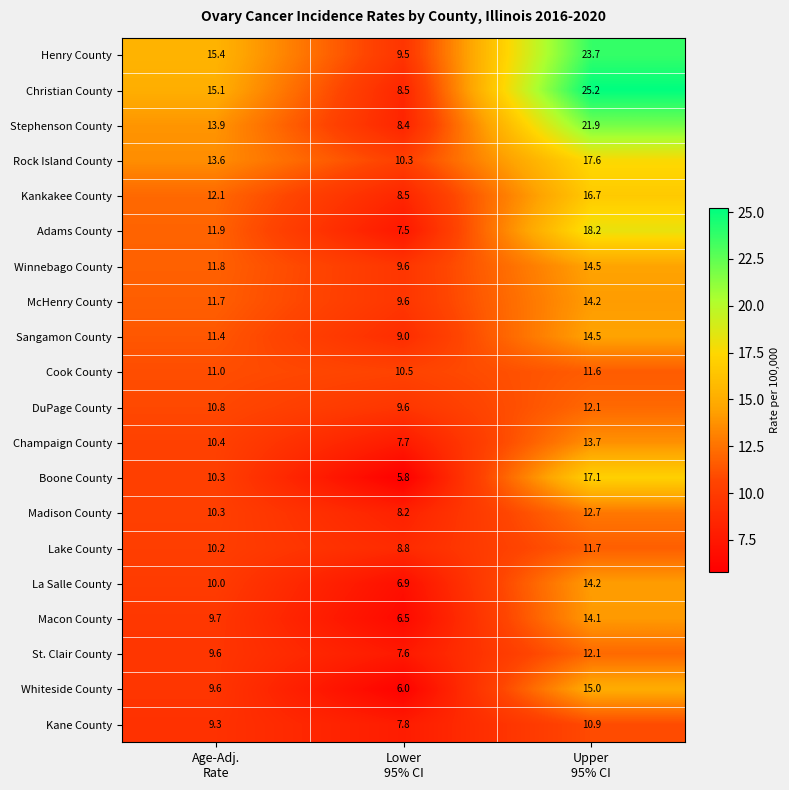

What is the minimum value shown in the chart?

5.8